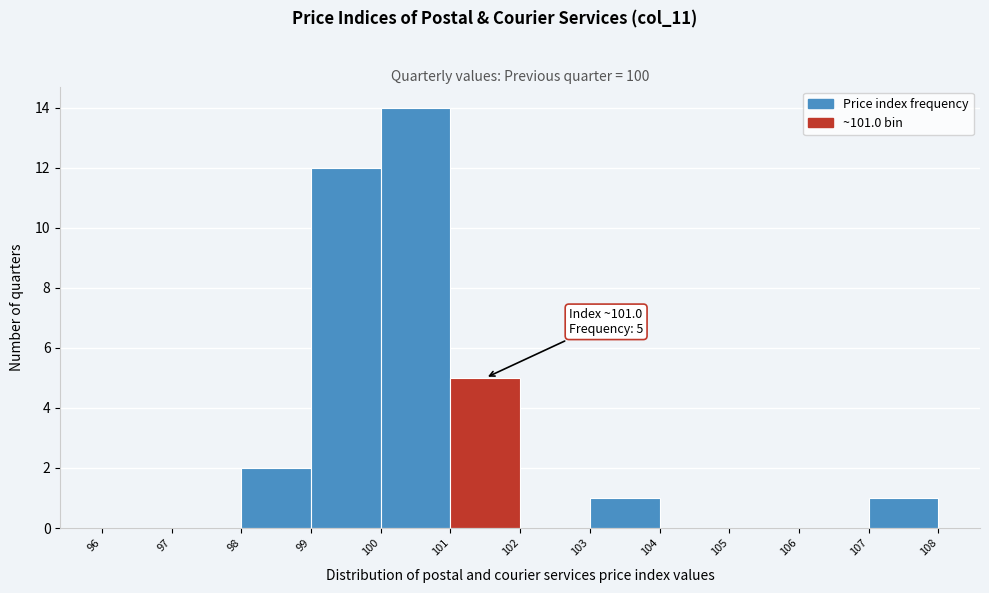

Over which range of the x-axis is the bar tallest?

100 to 101